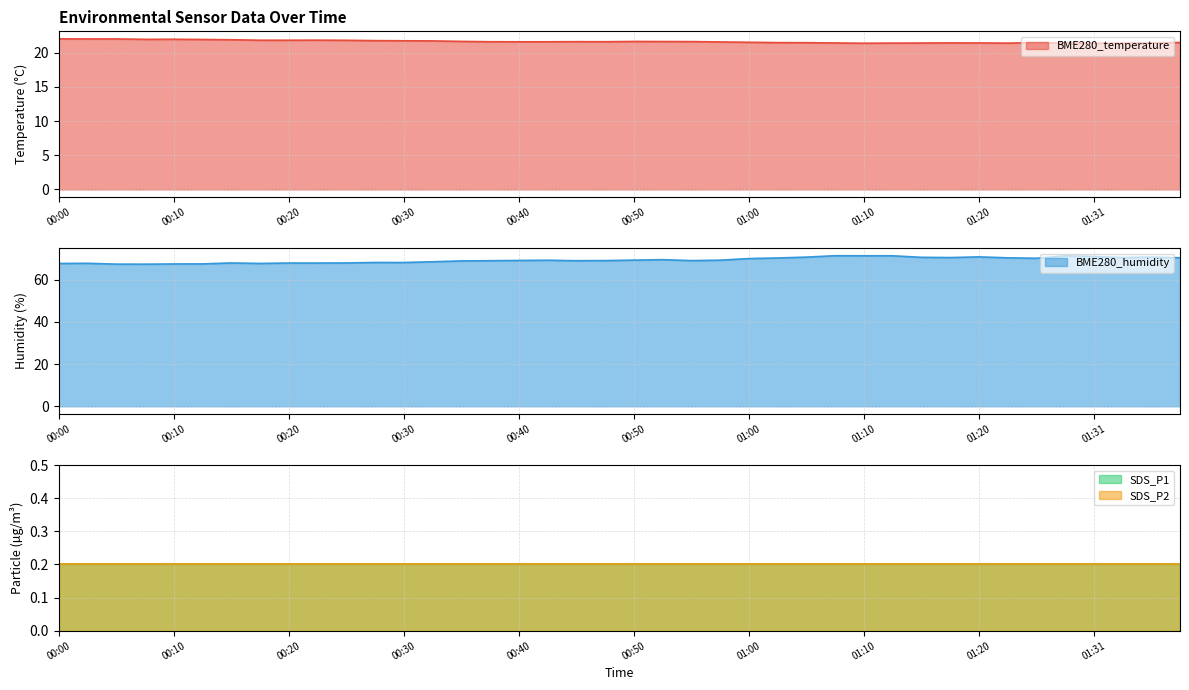

What is the maximum value for BME280_temperature?

22.0